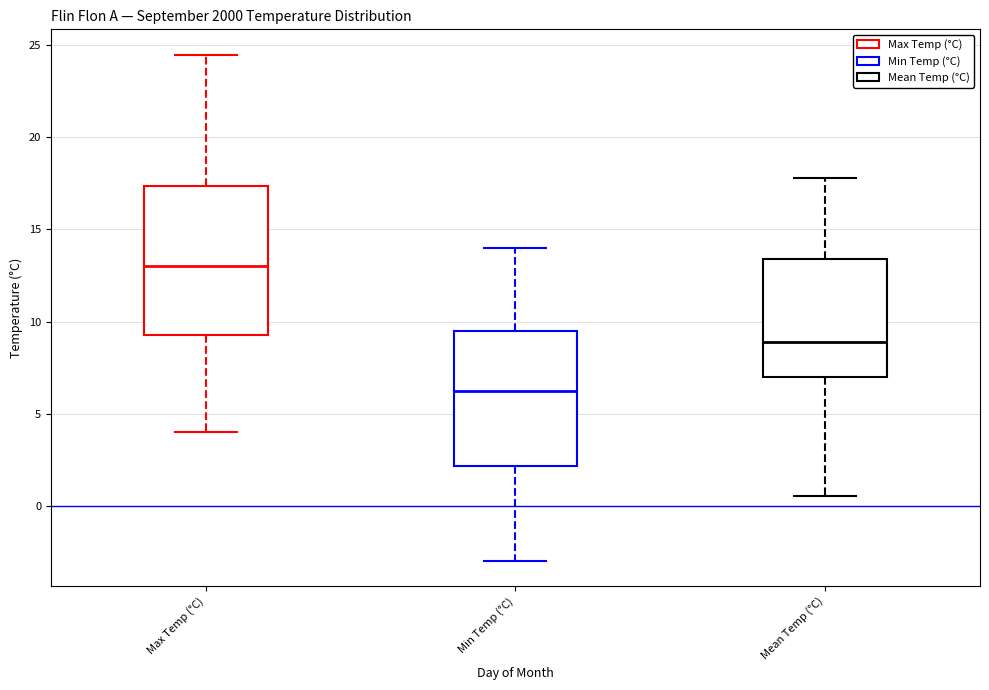

Reading left to right, read every box against the y-axis: the position of its median line, the range the box covers, and the ends of its whiskers. The values are not printed on the chart, so give them approximately, as read against the axis.

Max Temp (°C): median 13.0, box 9.5 to 17.5, whiskers 4.0 to 24.5
Min Temp (°C): median 6.5, box 2.0 to 9.5, whiskers -3.0 to 14.0
Mean Temp (°C): median 9.0, box 7.0 to 13.5, whiskers 0.5 to 18.0